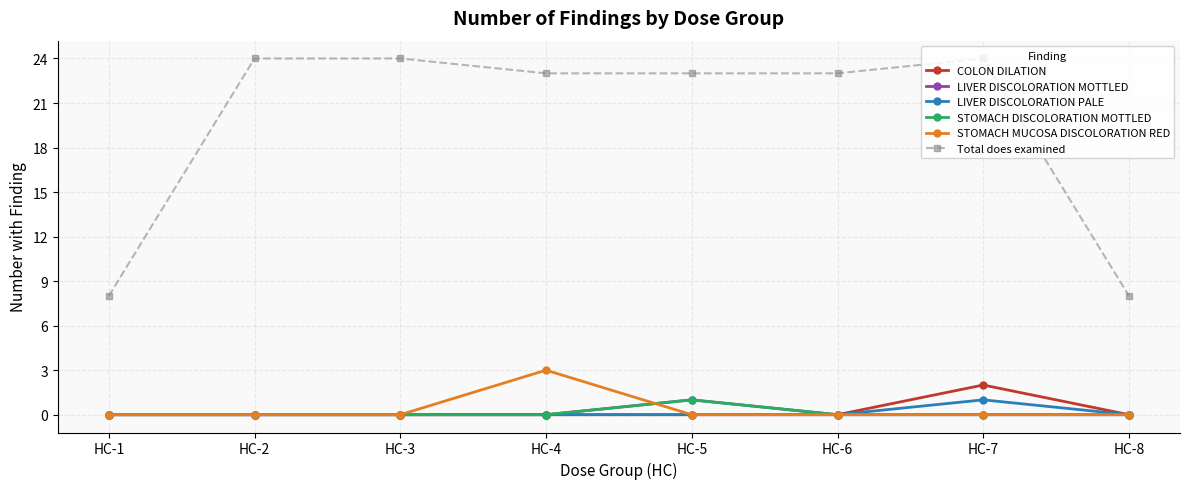

True or false: LIVER DISCOLORATION PALE and STOMACH MUCOSA DISCOLORATION RED cross at least once.

False